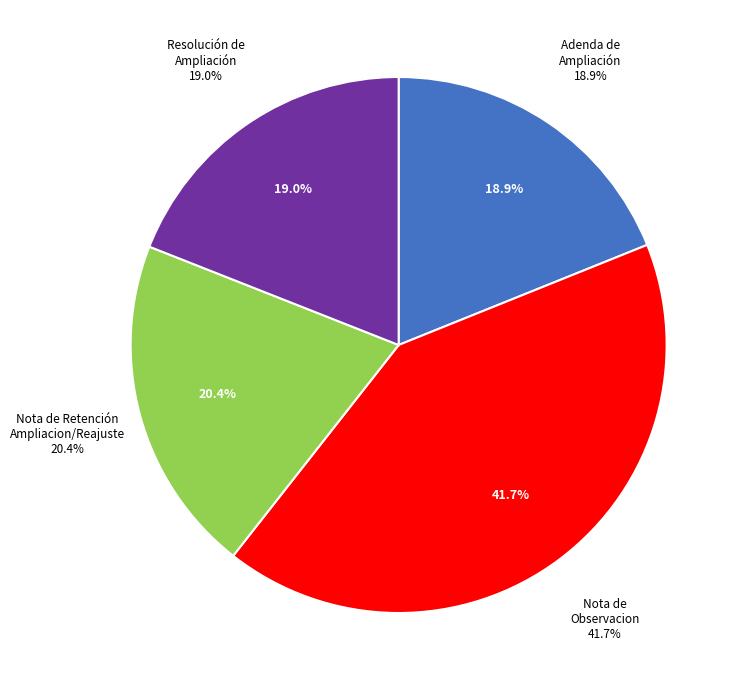

Which category has the smallest portion of the pie?

Adenda de Ampliación